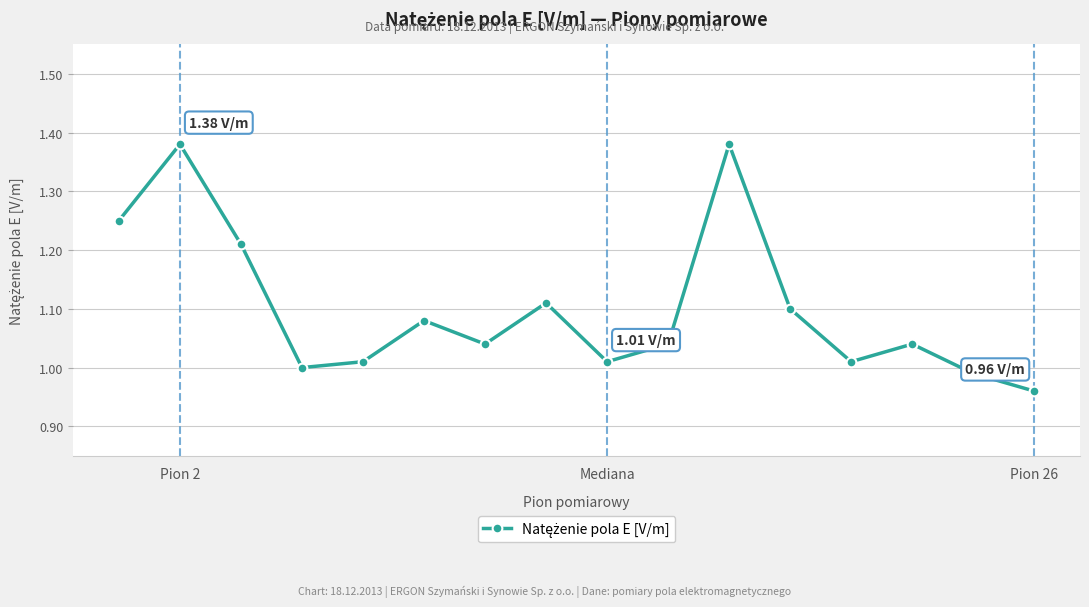

What is the difference between the maximum and minimum values?

0.4